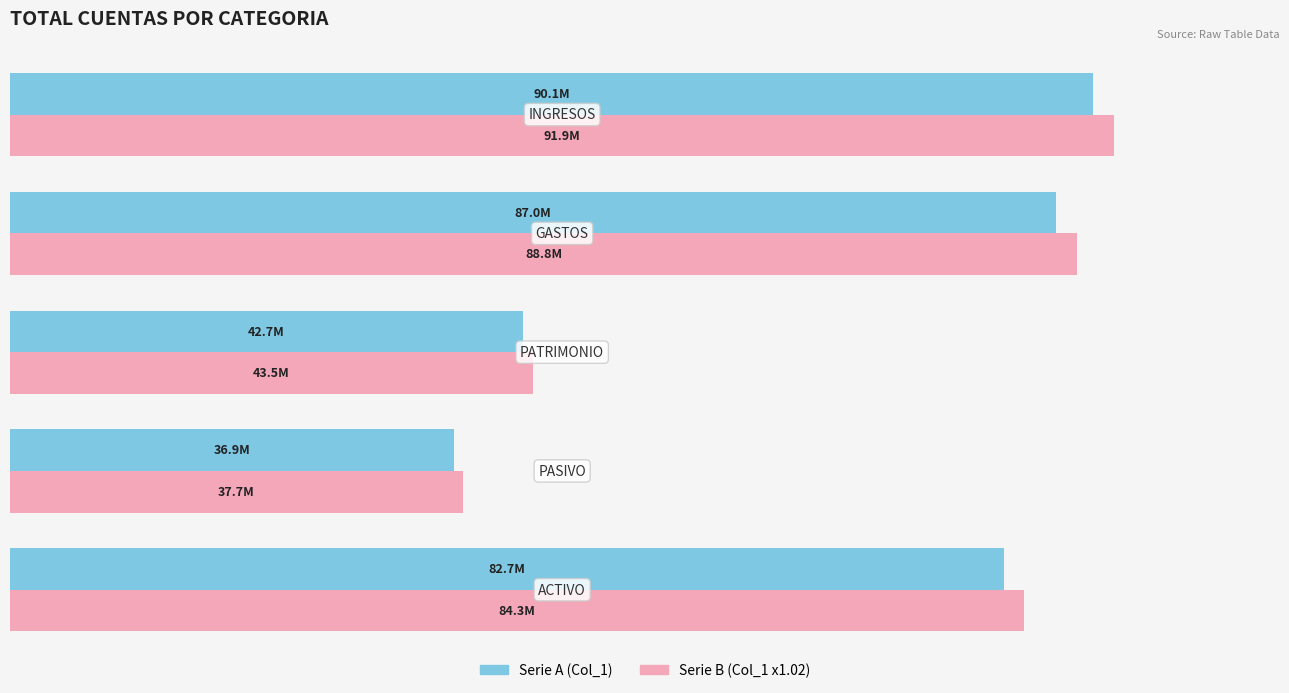

What are all the series names shown in the legend?

Serie A (Col_1), Serie B (Col_1 x1.02)